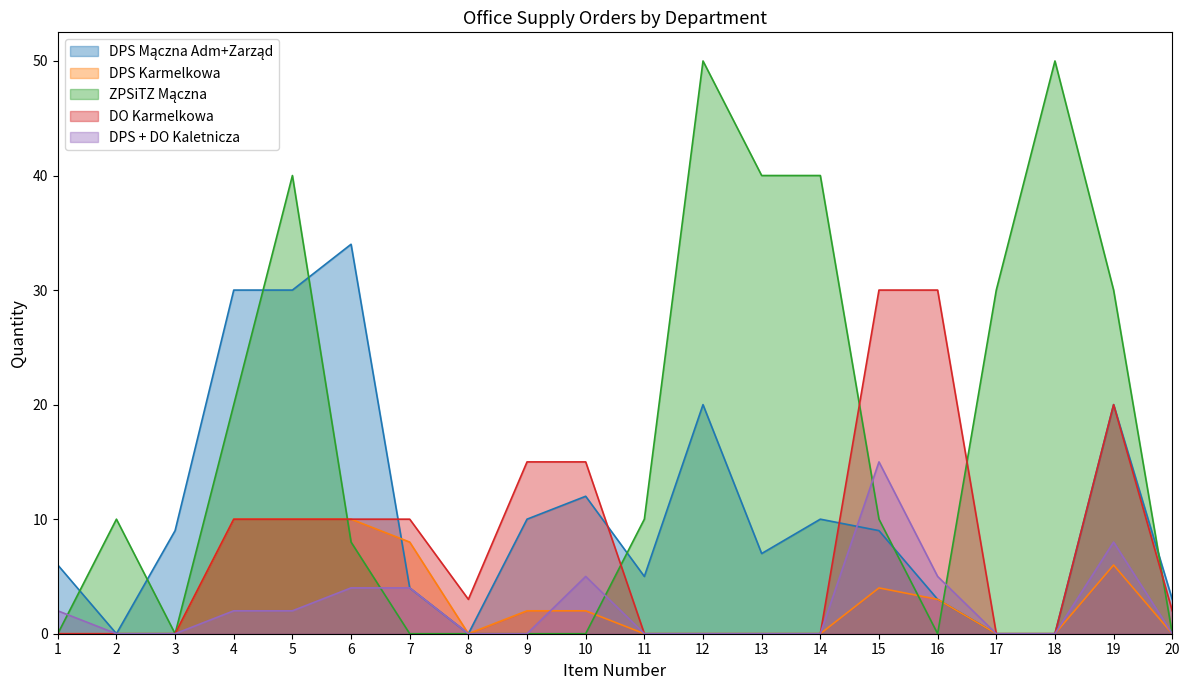

How many lines are shown in the chart?

5